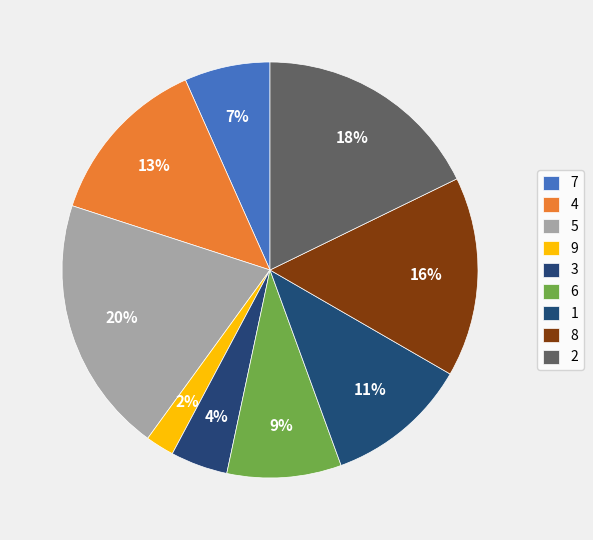

Rank the categories by value from lowest to highest.

9, 3, 7, 6, 1, 4, 8, 2, 5